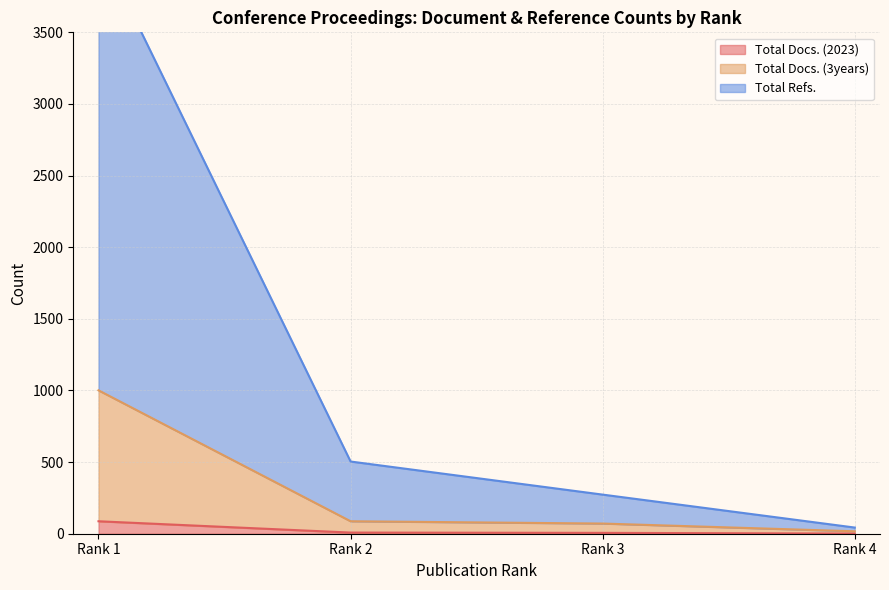

What is the difference between the Total Docs. (2023) values at Rank 1 and Rank 2?

79